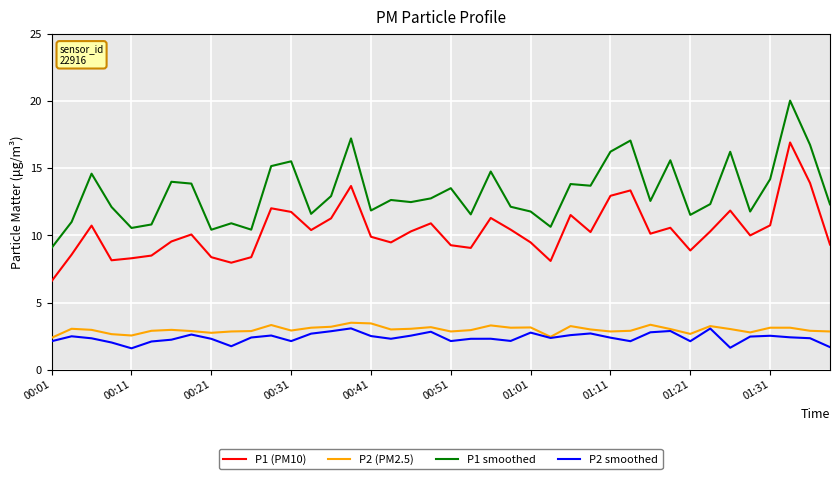

What is the minimum value shown in the chart?

1.6